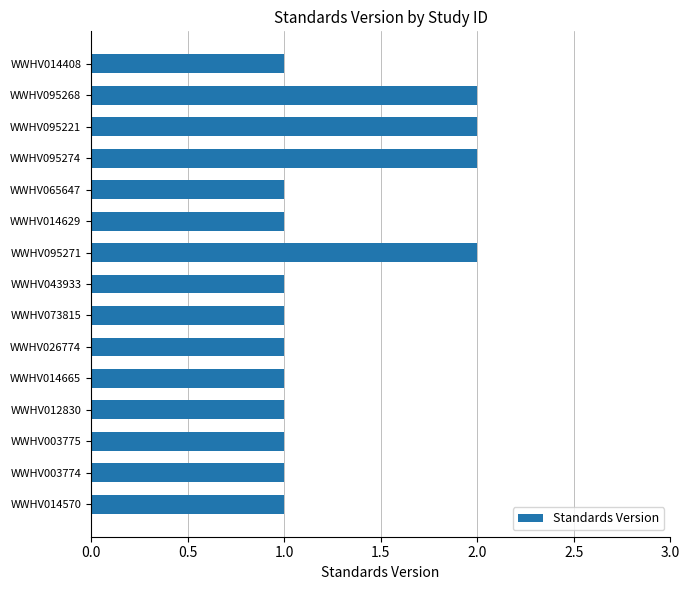

What is the sum of the values at WWHV095268 and WWHV003774?

3